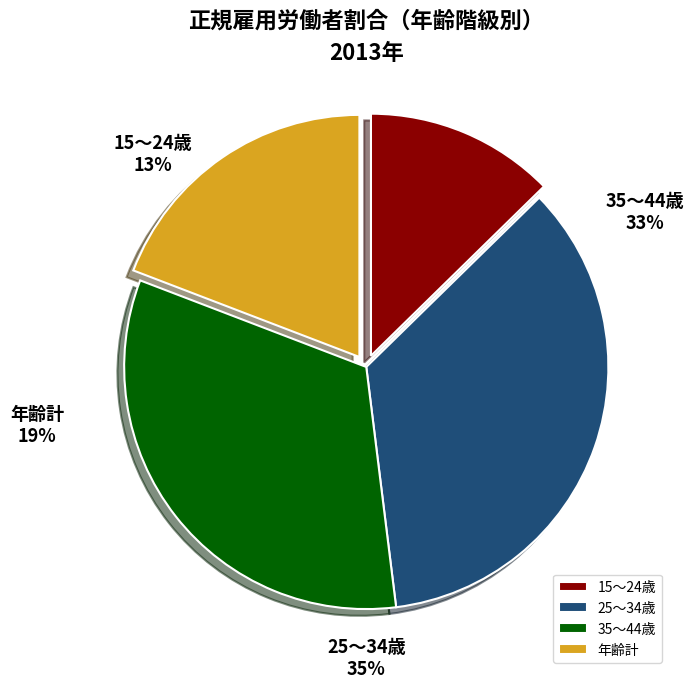

Which has a higher value, 35～44歳 or 年齢計?

35～44歳